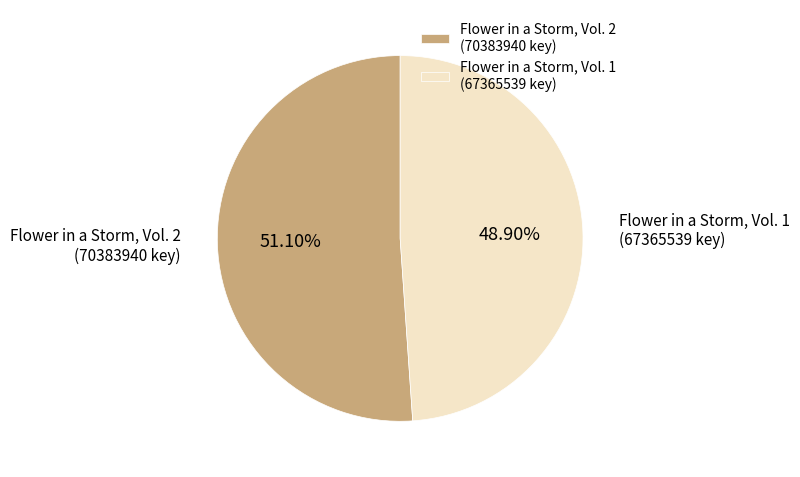

Which slice represents more than half of the pie?

Flower in a Storm, Vol. 2 (70383940 key)